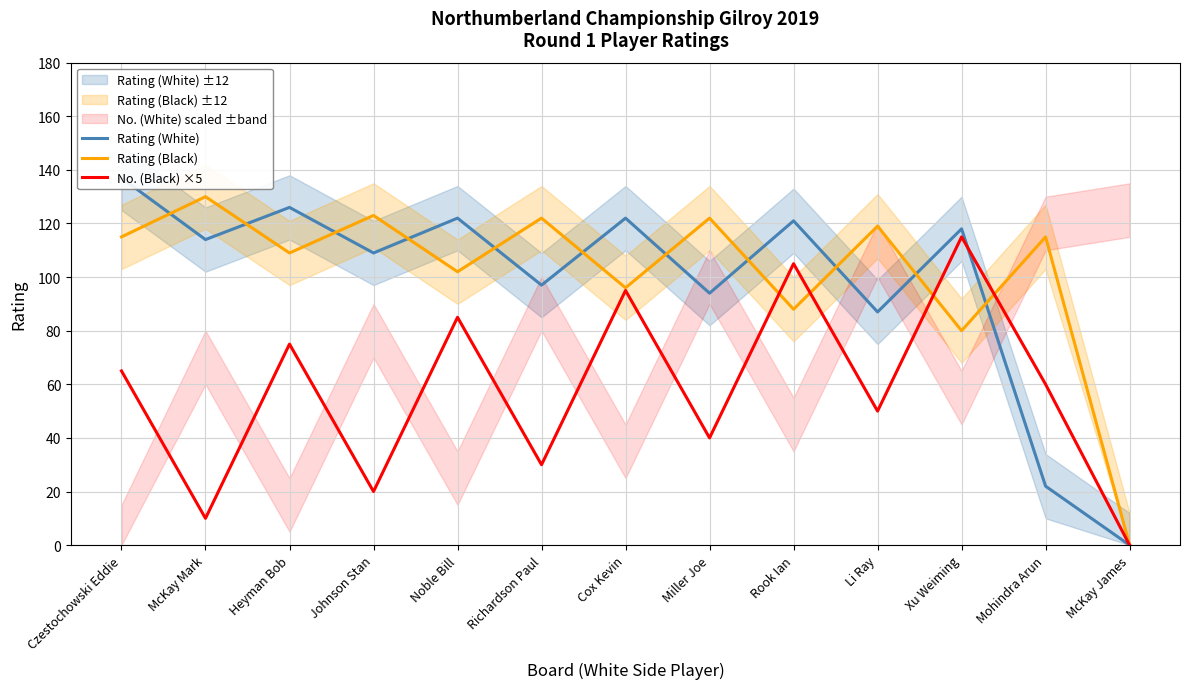

Read the No. (Black) ×5 value at Mohindra Arun.

60